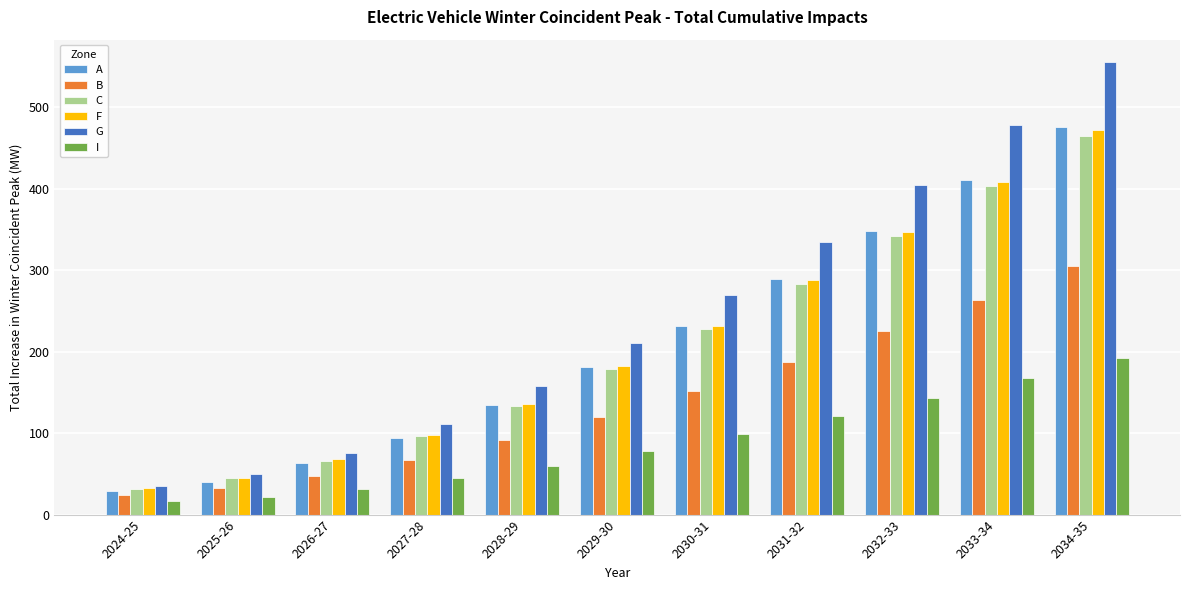

Which series has the largest total across all categories?

G